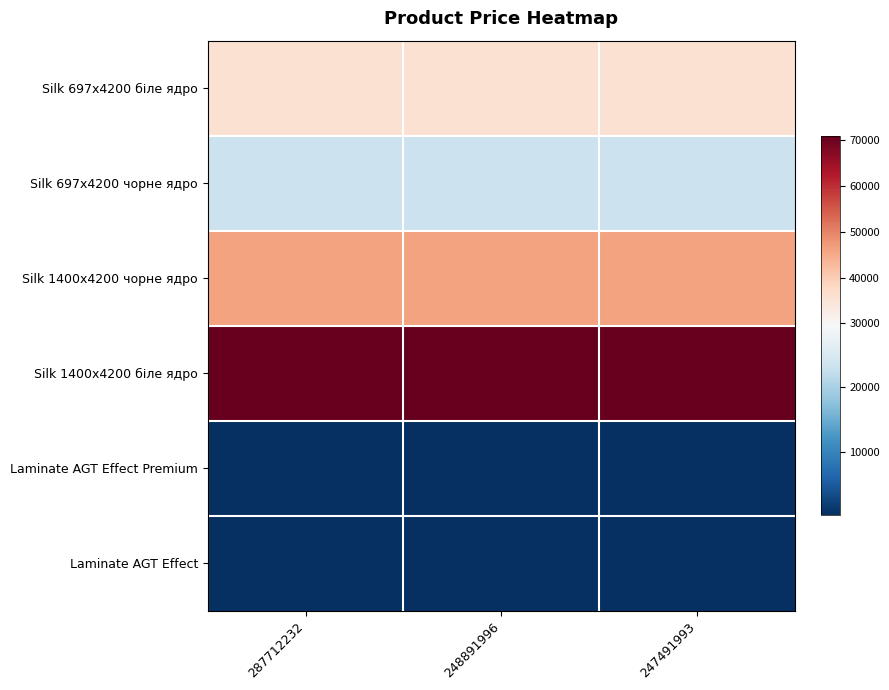

How many categories are shown in the chart?

3